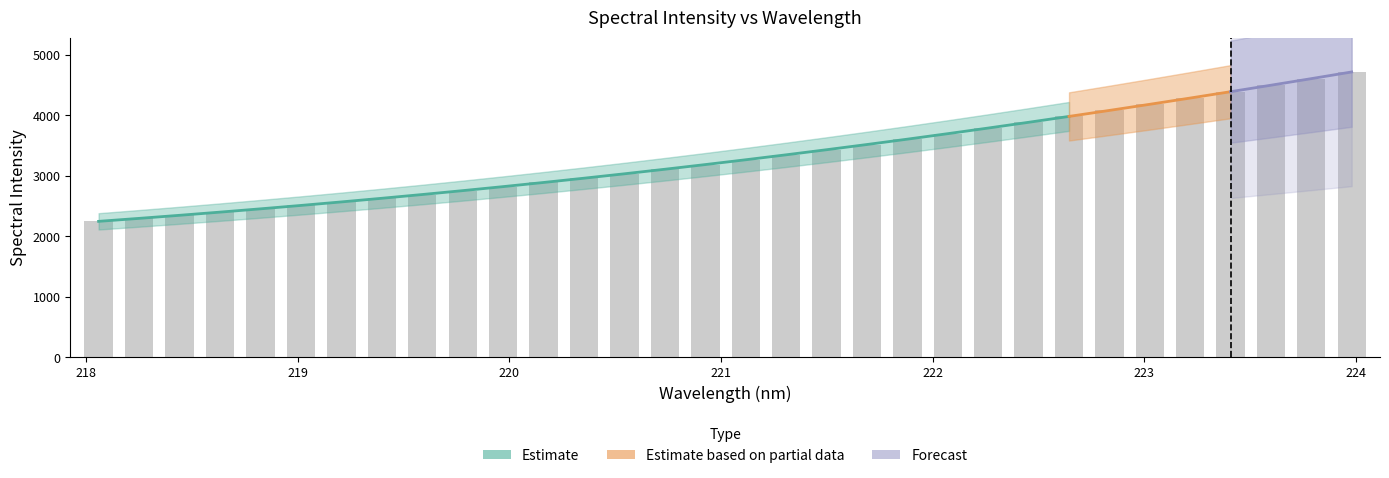

What is the maximum value shown in the chart?

4717.1